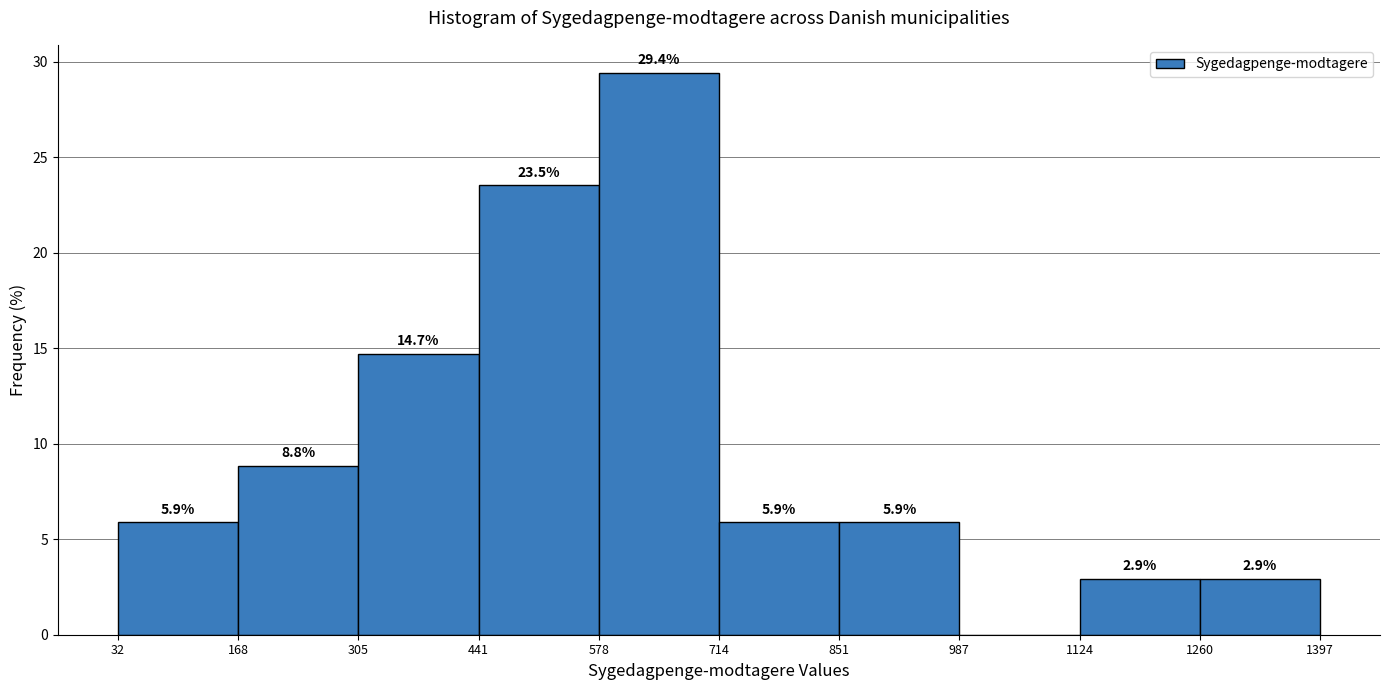

Which range on the x-axis has the tallest bar?

578 to 714